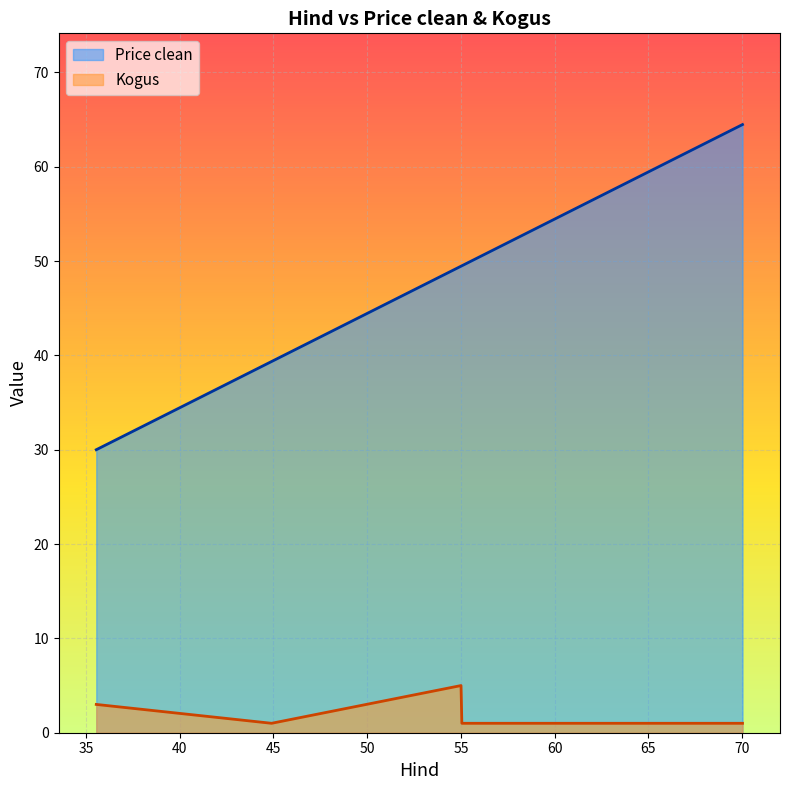

True or false: Kogus has more than 2 interior local peaks.

False